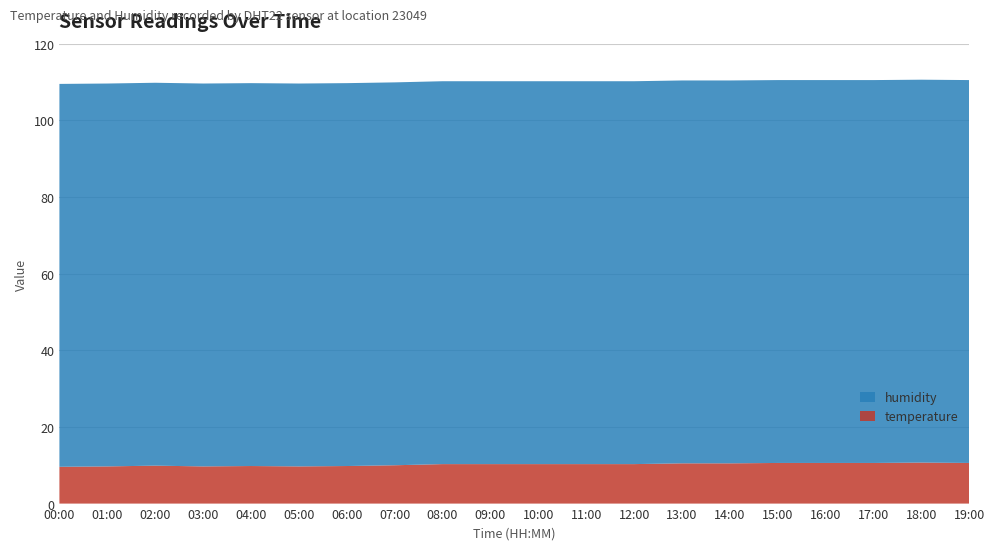

Reading left to right, list all the values displayed in this chart.

temperature: 00:00=9.6	01:00=9.7	02:00=9.9	03:00=9.7	04:00=9.8	05:00=9.7	06:00=9.8	07:00=10.0	08:00=10.3	09:00=10.3	10:00=10.3	11:00=10.3	12:00=10.3	13:00=10.5	14:00=10.5	15:00=10.6	16:00=10.6	17:00=10.6	18:00=10.7	19:00=10.6
humidity: 00:00=99.9	01:00=99.9	02:00=99.9	03:00=99.9	04:00=99.9	05:00=99.9	06:00=99.9	07:00=99.9	08:00=99.9	09:00=99.9	10:00=99.9	11:00=99.9	12:00=99.9	13:00=99.9	14:00=99.9	15:00=99.9	16:00=99.9	17:00=99.9	18:00=99.9	19:00=99.9